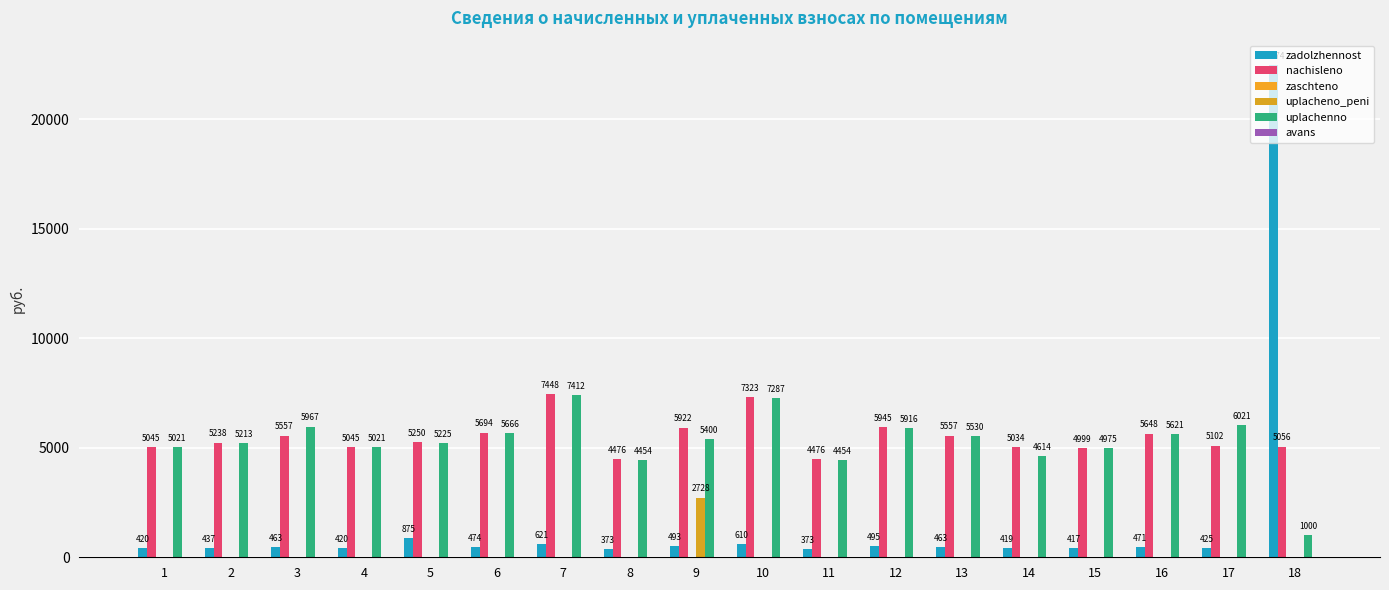

At which category is the sum across all series the highest?

18